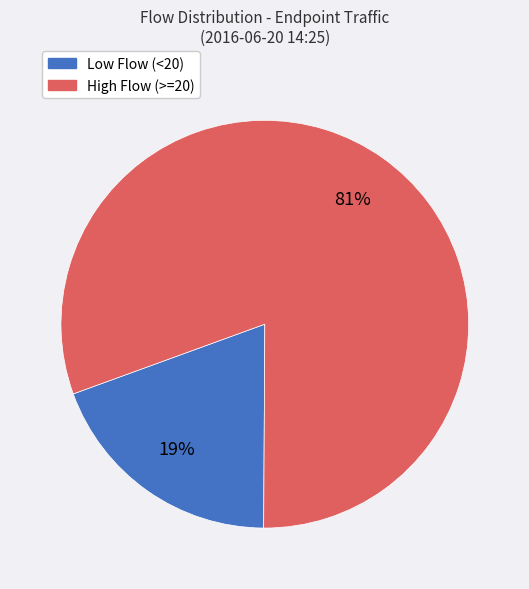

How many segments does this pie chart have?

2